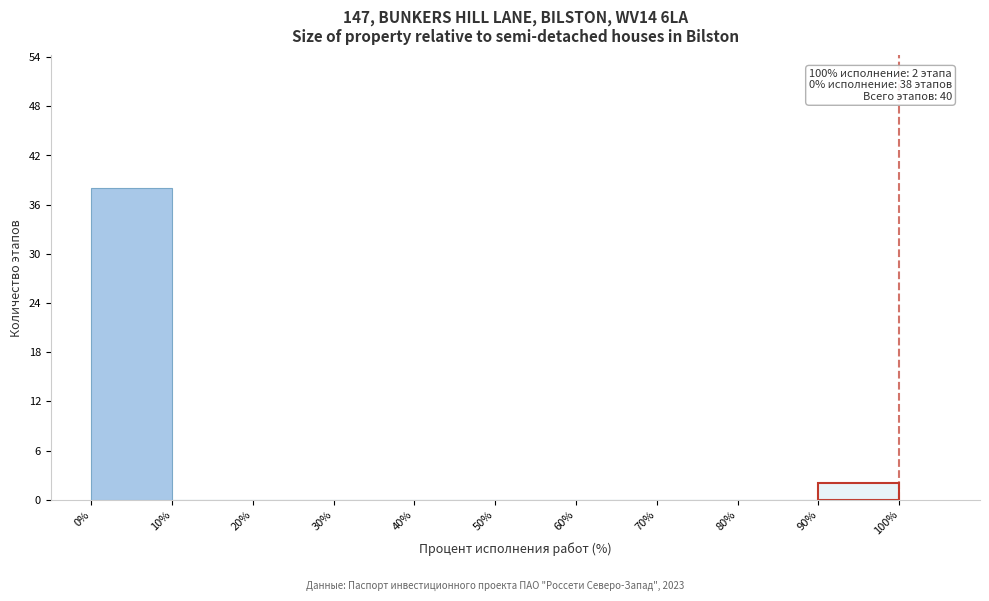

Over which range of the x-axis is the bar tallest?

0% to 10%